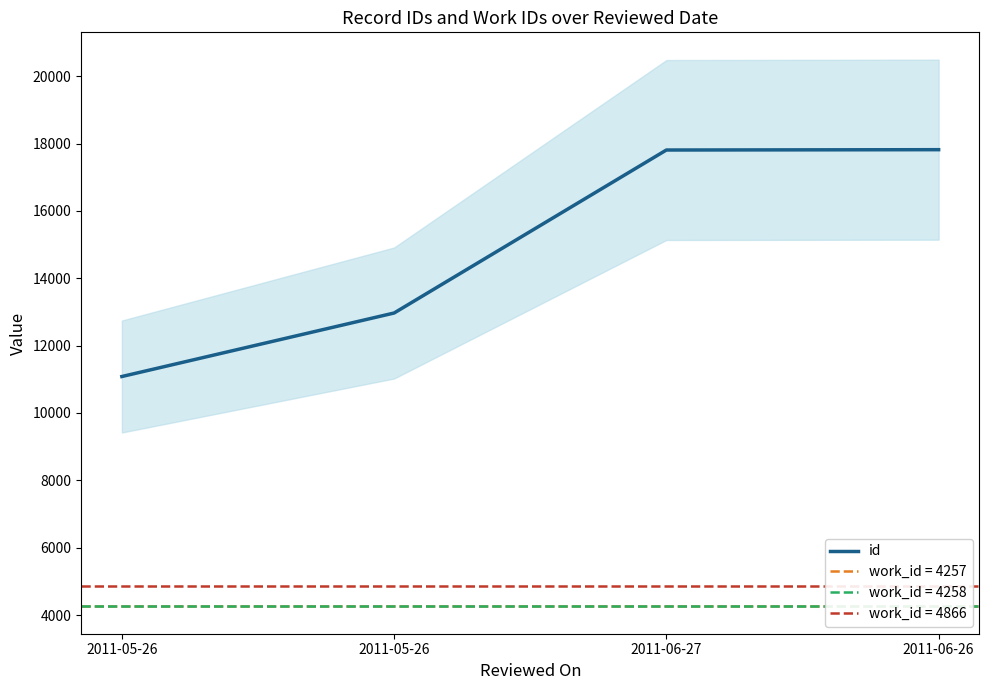

The value at 2011-05-26 is 11083. True or false?

True